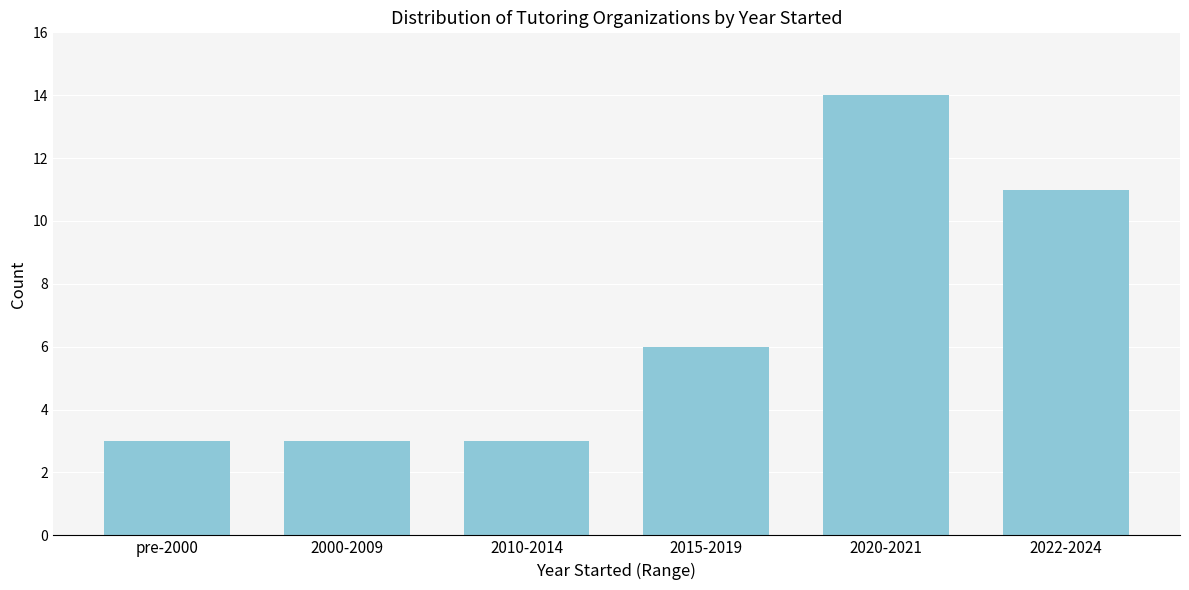

Reading left to right, transcribe all the data shown in this chart.

3	3	3	6	14	11